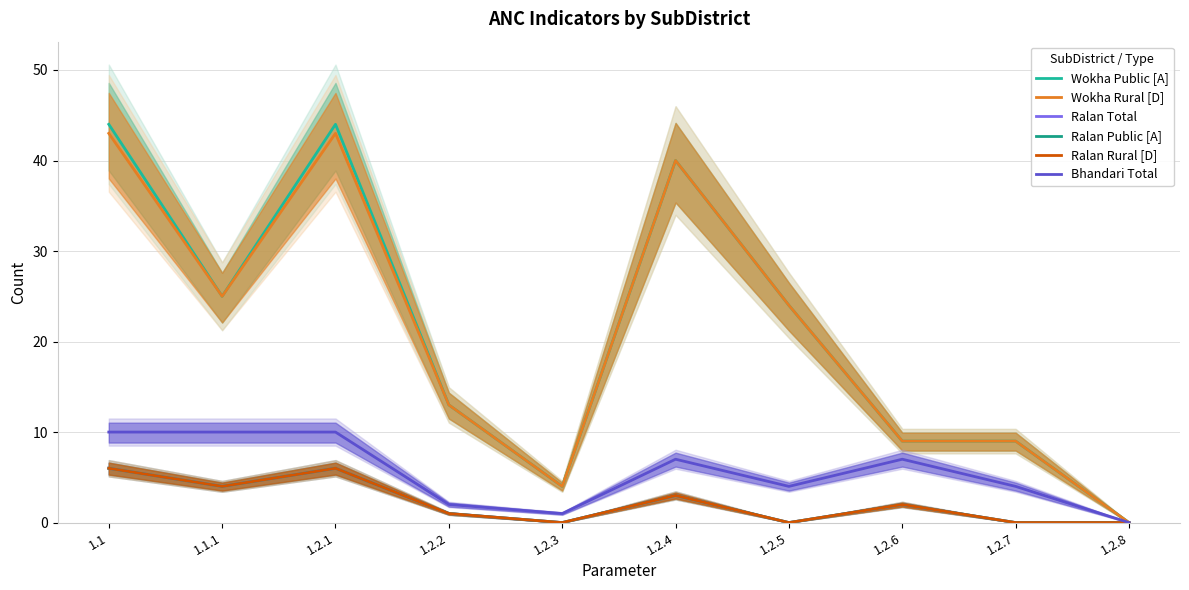

Reading left to right, what are all the values shown in this chart?

Wokha Public [A]: 1.1=44	1.1.1=25	1.2.1=44	1.2.2=13	1.2.3=4	1.2.4=40	1.2.5=24	1.2.6=9	1.2.7=9	1.2.8=0
Wokha Rural [D]: 1.1=43	1.1.1=25	1.2.1=43	1.2.2=13	1.2.3=4	1.2.4=40	1.2.5=24	1.2.6=9	1.2.7=9	1.2.8=0
Ralan Total: 1.1=6	1.1.1=4	1.2.1=6	1.2.2=1	1.2.3=0	1.2.4=3	1.2.5=0	1.2.6=2	1.2.7=0	1.2.8=0
Ralan Public [A]: 1.1=6	1.1.1=4	1.2.1=6	1.2.2=1	1.2.3=0	1.2.4=3	1.2.5=0	1.2.6=2	1.2.7=0	1.2.8=0
Ralan Rural [D]: 1.1=6	1.1.1=4	1.2.1=6	1.2.2=1	1.2.3=0	1.2.4=3	1.2.5=0	1.2.6=2	1.2.7=0	1.2.8=0
Bhandari Total: 1.1=10	1.1.1=10	1.2.1=10	1.2.2=2	1.2.3=1	1.2.4=7	1.2.5=4	1.2.6=7	1.2.7=4	1.2.8=0